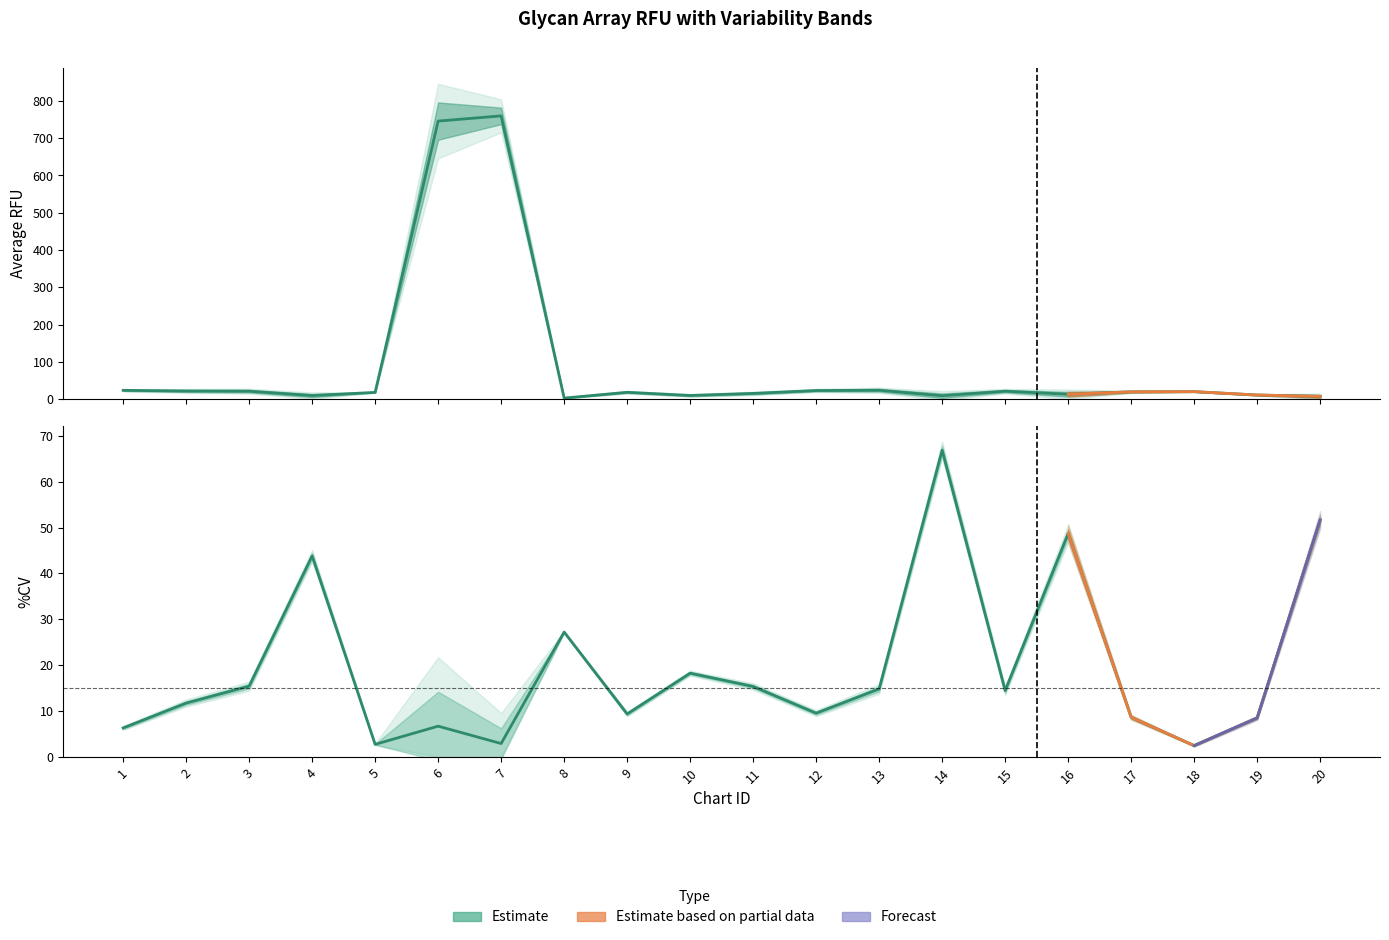

True or false: Average RFU and StDev intersect in this chart.

False